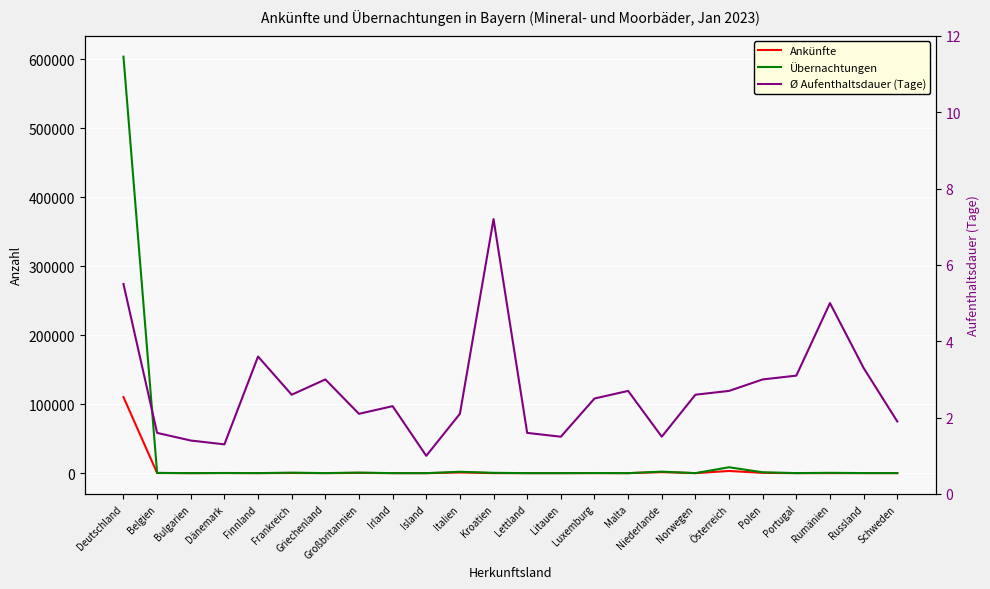

Reading right to left, list all the values displayed in this chart.

Ankünfte: Schweden=58.0	Russland=41.0	Rumänien=95.0	Portugal=30.0	Polen=429.0	Österreich=3156.0	Norwegen=27.0	Niederlande=1453.0	Malta=10.0	Luxemburg=75.0	Litauen=15.0	Lettland=17.0	Kroatien=68.0	Italien=984.0	Island=3.0	Irland=20.0	Großbritannien=384.0	Griechenland=32.0	Frankreich=278.0	Finnland=26.0	Dänemark=186.0	Bulgarien=34.0	Belgien=233.0	Deutschland=110293.0
Übernachtungen: Schweden=109.0	Russland=136.0	Rumänien=476.0	Portugal=93.0	Polen=1275.0	Österreich=8527.0	Norwegen=69.0	Niederlande=2176.0	Malta=27.0	Luxemburg=188.0	Litauen=23.0	Lettland=28.0	Kroatien=487.0	Italien=2021.0	Island=3.0	Irland=46.0	Großbritannien=801.0	Griechenland=96.0	Frankreich=709.0	Finnland=94.0	Dänemark=242.0	Bulgarien=47.0	Belgien=381.0	Deutschland=604018.0
Ø Aufenthaltsdauer (Tage): Schweden=1.9	Russland=3.3	Rumänien=5.0	Portugal=3.1	Polen=3.0	Österreich=2.7	Norwegen=2.6	Niederlande=1.5	Malta=2.7	Luxemburg=2.5	Litauen=1.5	Lettland=1.6	Kroatien=7.2	Italien=2.1	Island=1.0	Irland=2.3	Großbritannien=2.1	Griechenland=3.0	Frankreich=2.6	Finnland=3.6	Dänemark=1.3	Bulgarien=1.4	Belgien=1.6	Deutschland=5.5